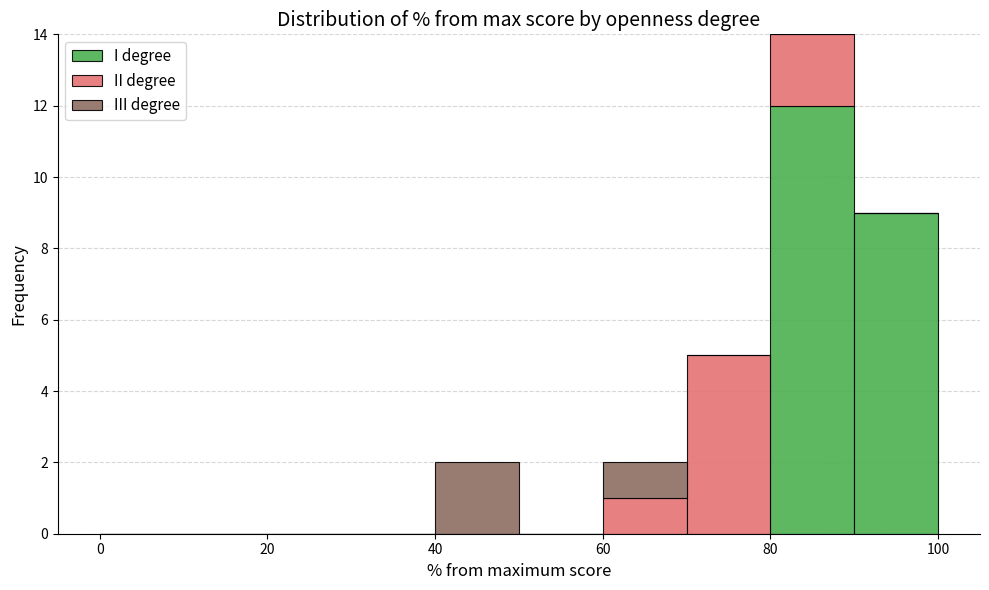

Reading left to right, transcribe this chart: for each stacked bar, give the range it covers on the x-axis and its total height. The values are not printed on the chart, so give them approximately, as read against the axis.

0 to 10: 0
10 to 20: 0
20 to 30: 0
30 to 40: 0
40 to 50: 2
50 to 60: 0
60 to 70: 2
70 to 80: 5
80 to 90: 14
90 to 100: 9